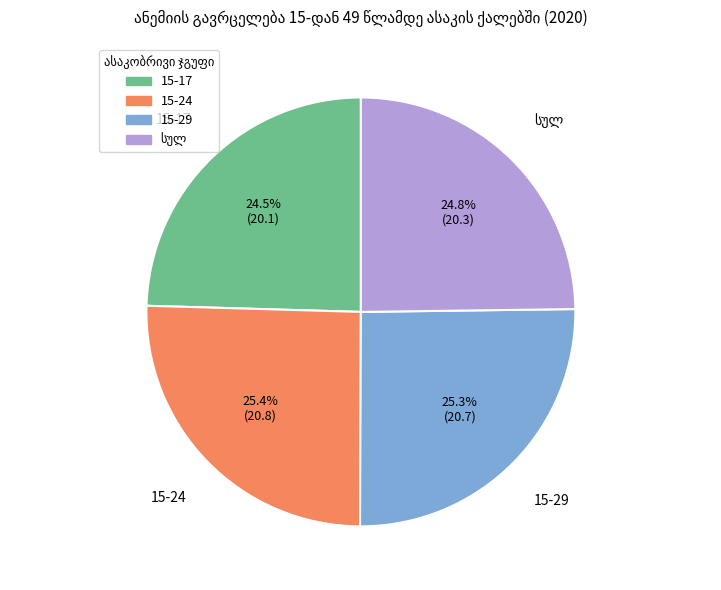

Approximately how many times larger is the value at 15-24 compared to 15-29?

1.0